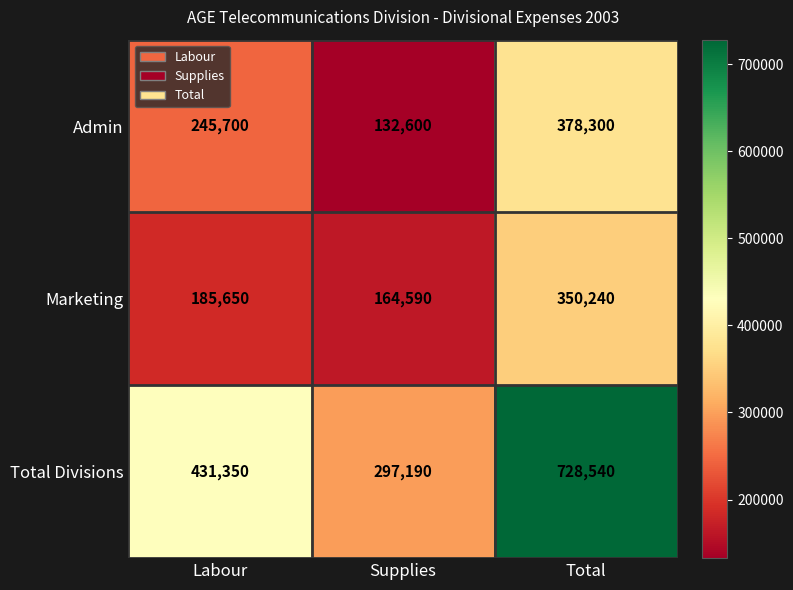

Rank the series by their maximum value, from lowest to highest.

Marketing, Admin, Total Divisions